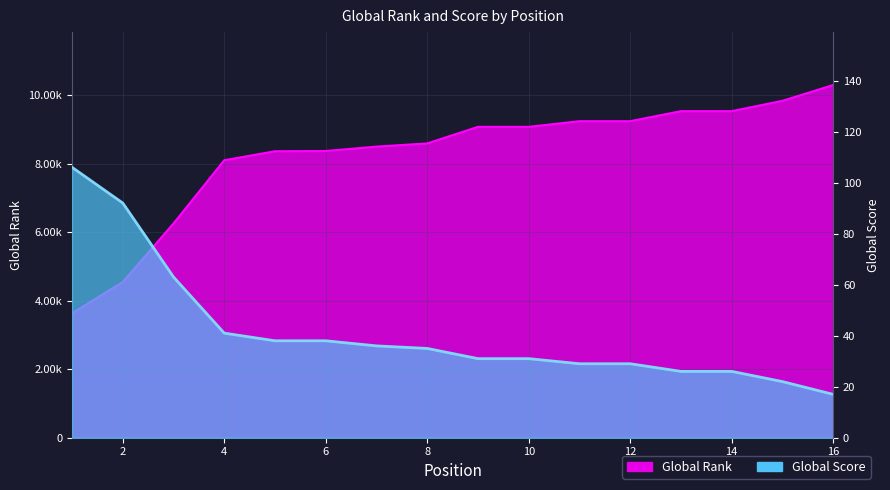

Which series changed the most between 1 and 11?

Global Rank